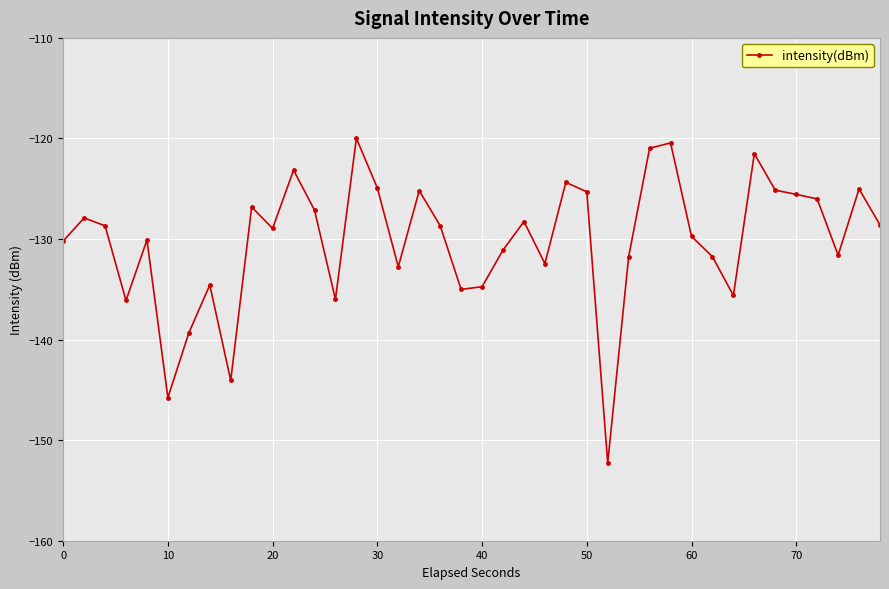

What is the value of the 8th point from the left?

-134.6